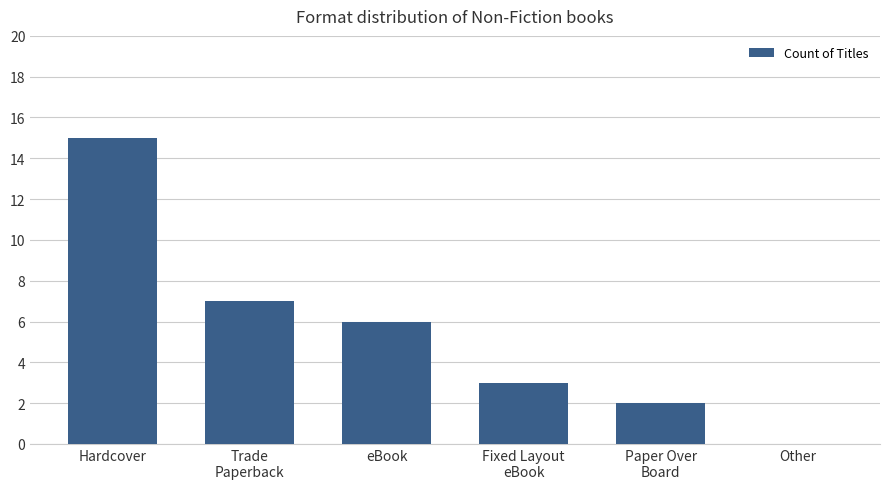

What is the greatest value displayed?

15